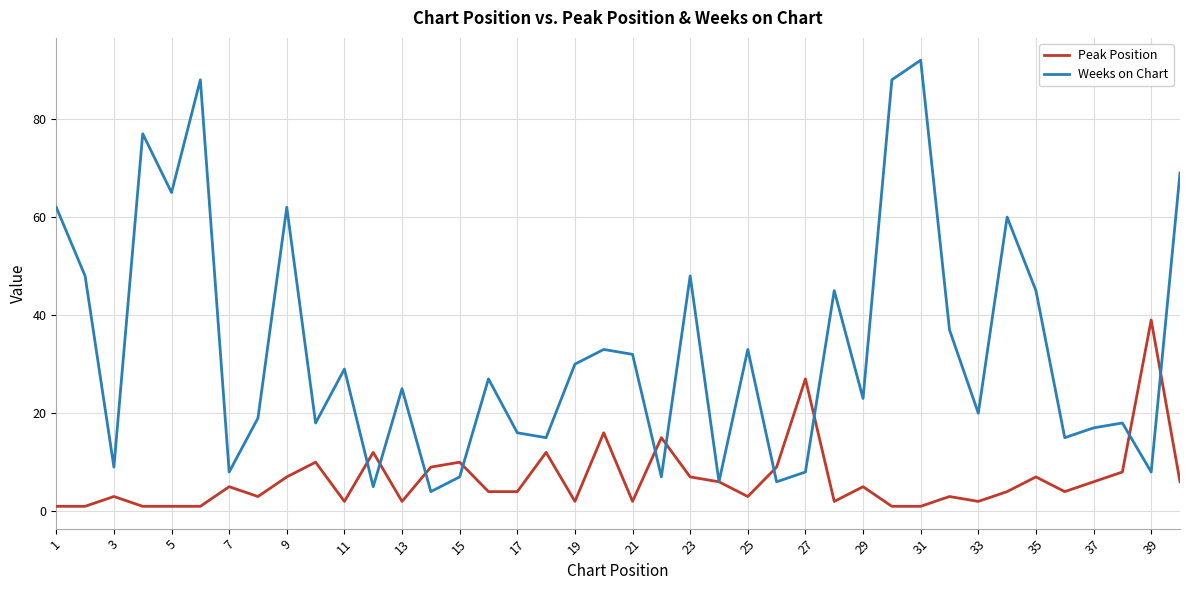

Which series ends up on top after the final intersection of Weeks on Chart and Peak Position?

Weeks on Chart